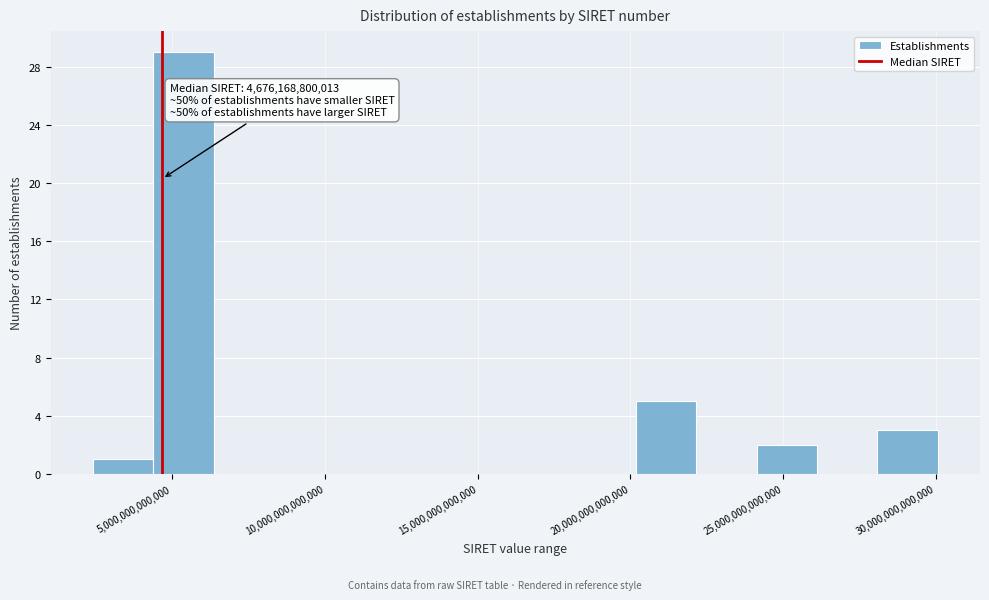

Read against the x-axis, roughly where is the centre of the tallest bar?

5500000000000